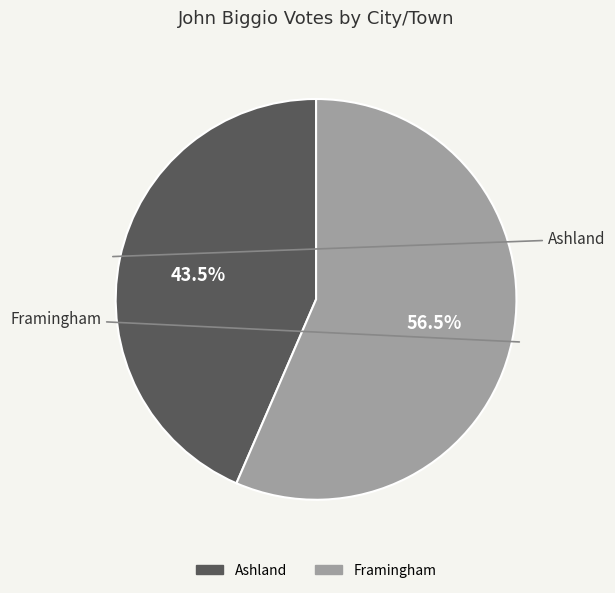

To the nearest percent, what is the average slice percentage?

50%